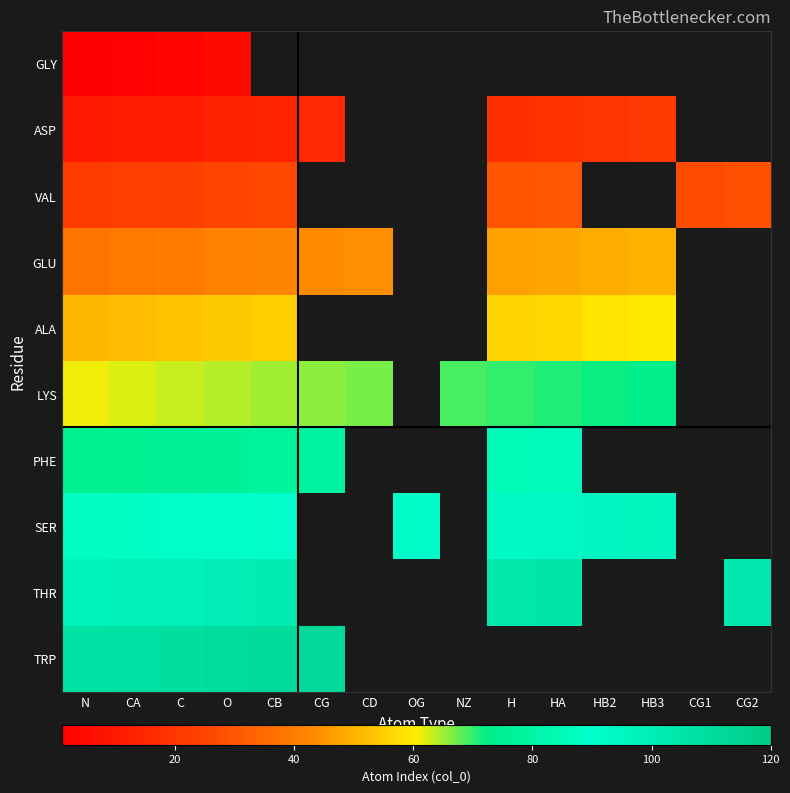

How many data points does each series have?

15